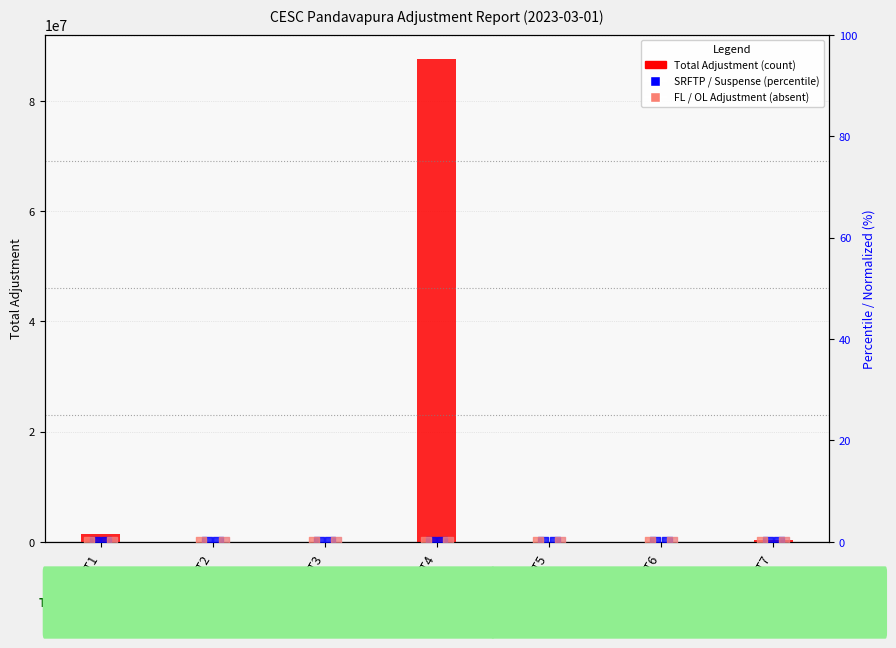

Is the value of SRFTP (FC + TAX) at LT3 greater than the value of FL ADJUSTMENT at LT4?

Yes